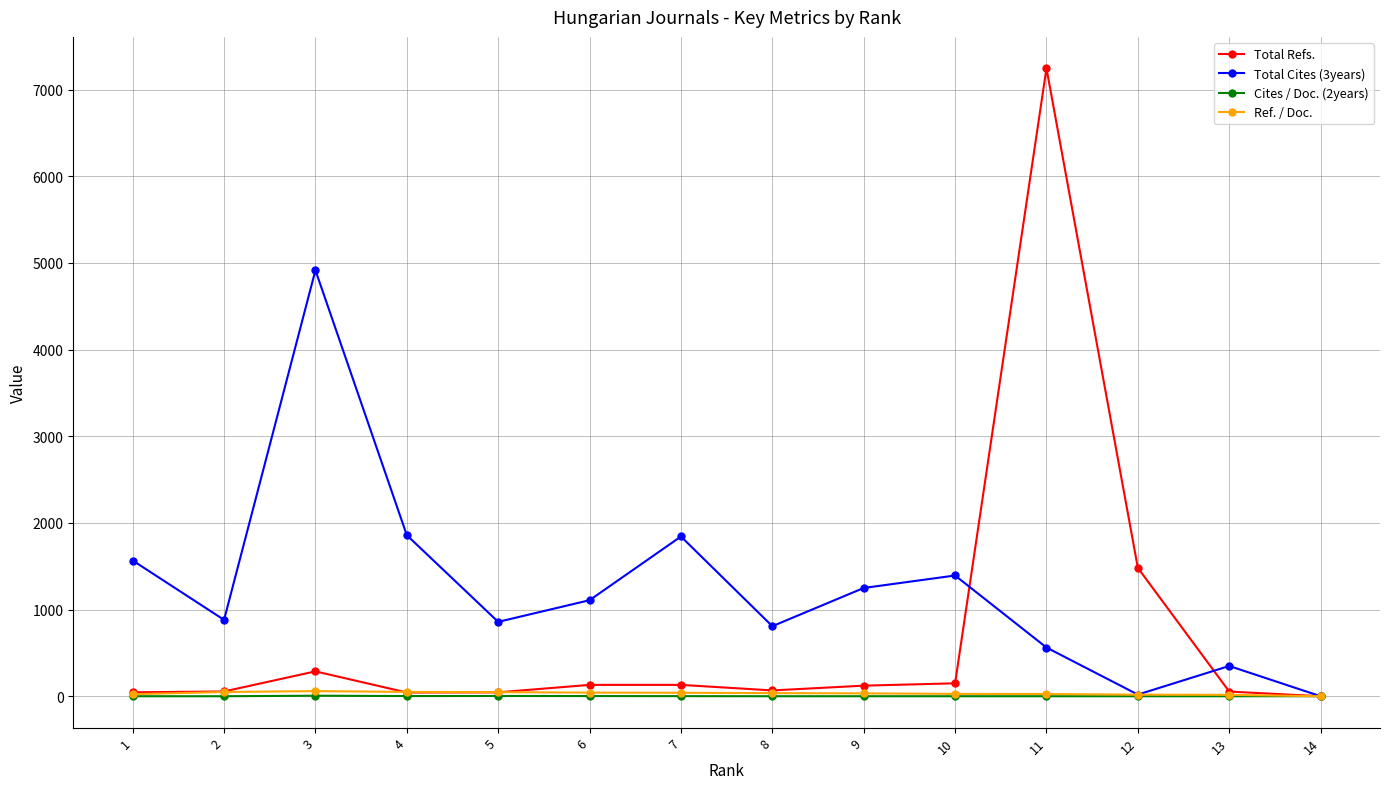

How many Cites / Doc. (2years) values are between 0 and 2?

12